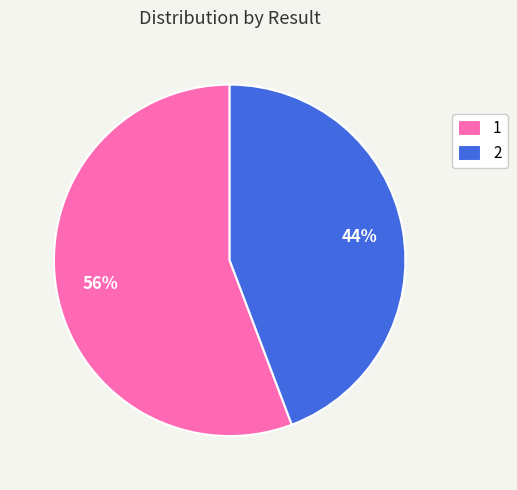

To the nearest percent, what is the combined percentage of 2 and 1?

100%